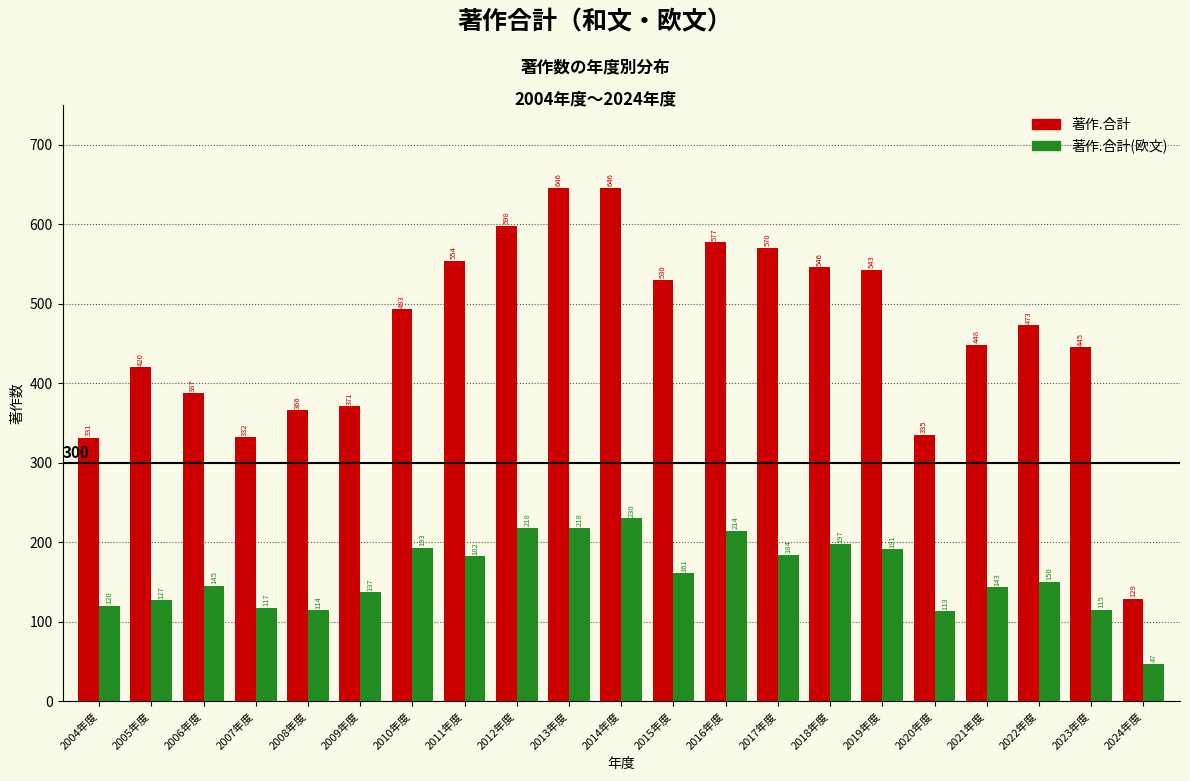

Reading right to left, list all the values displayed in this chart.

著作.合計: 2024年度=129	2023年度=445	2022年度=473	2021年度=448	2020年度=335	2019年度=543	2018年度=546	2017年度=570	2016年度=577	2015年度=530	2014年度=646	2013年度=646	2012年度=598	2011年度=554	2010年度=493	2009年度=371	2008年度=366	2007年度=332	2006年度=387	2005年度=420	2004年度=331
著作.合計(欧文): 2024年度=47	2023年度=115	2022年度=150	2021年度=143	2020年度=113	2019年度=191	2018年度=197	2017年度=184	2016年度=214	2015年度=161	2014年度=230	2013年度=218	2012年度=218	2011年度=182	2010年度=193	2009年度=137	2008年度=114	2007年度=117	2006年度=145	2005年度=127	2004年度=120